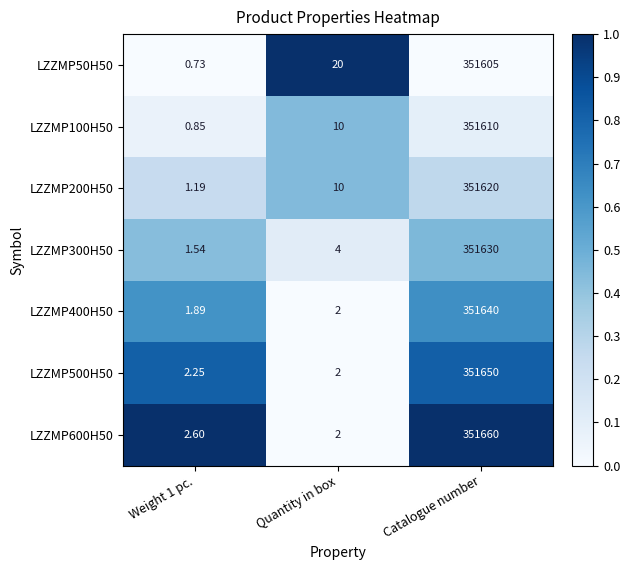

At which label does LZZMP500H50 reach its minimum?

Quantity in box